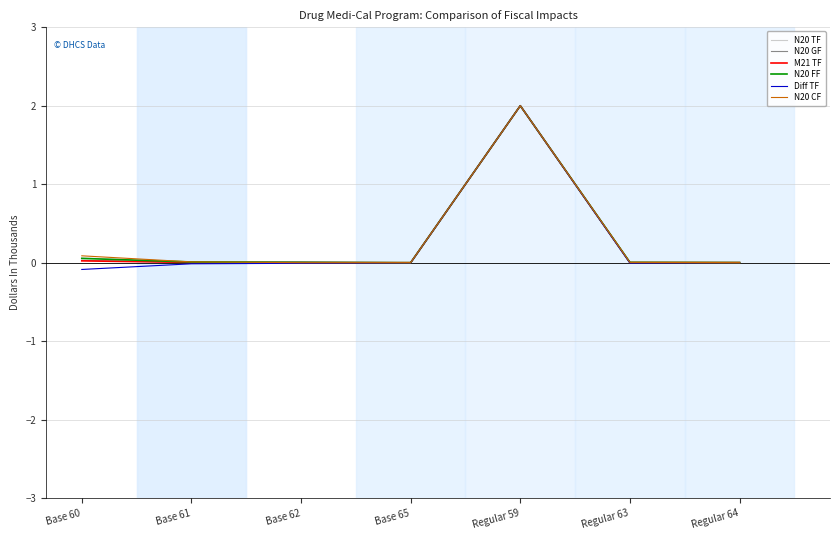

What are all the series names shown in the legend?

N20 TF, N20 GF, M21 TF, N20 FF, Diff TF, N20 CF